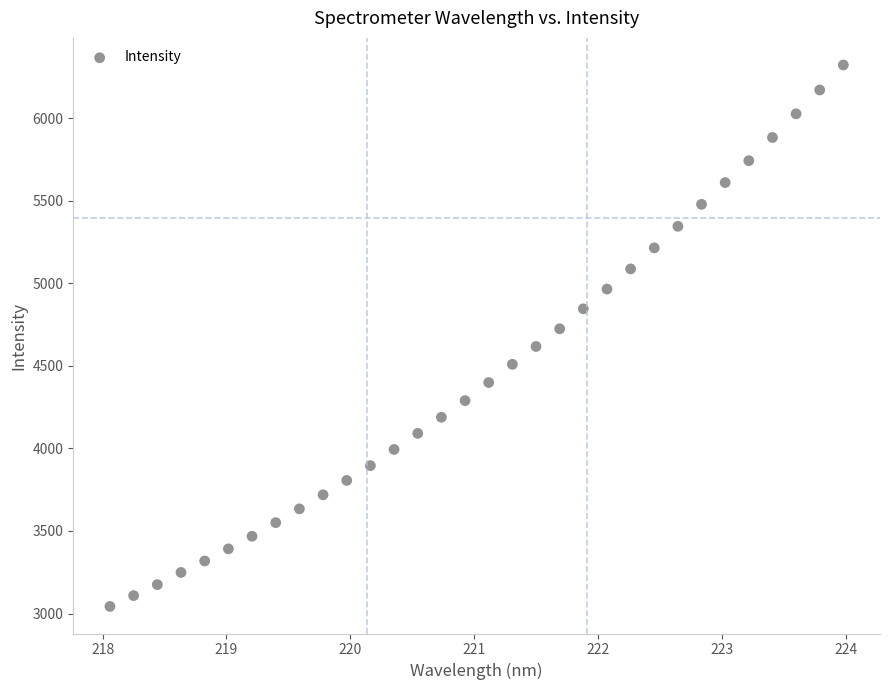

What is the range of X values (max minus min)?

5.9